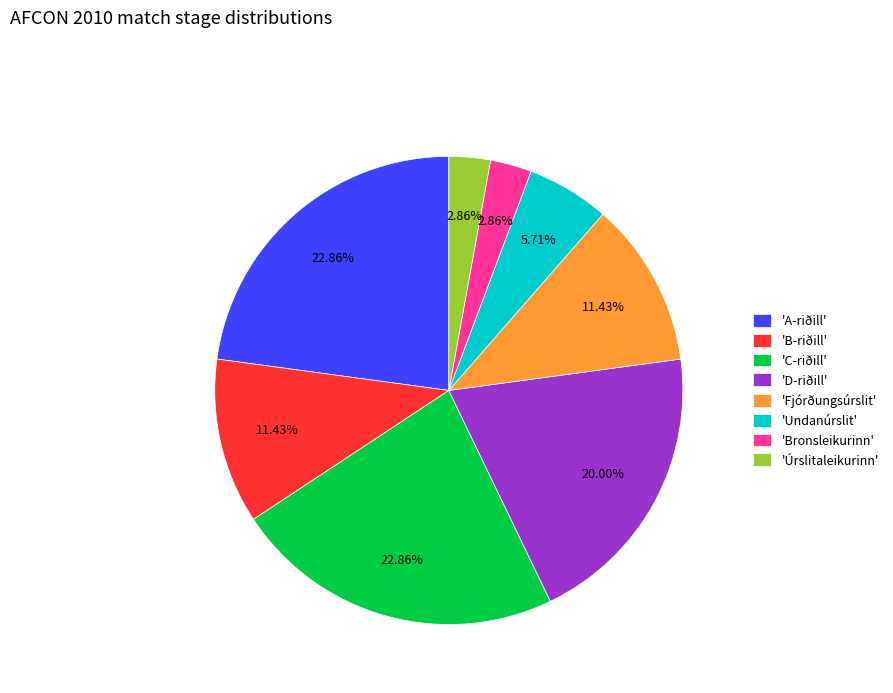

Does 'Undanúrslit' represent more than half of the total?

No